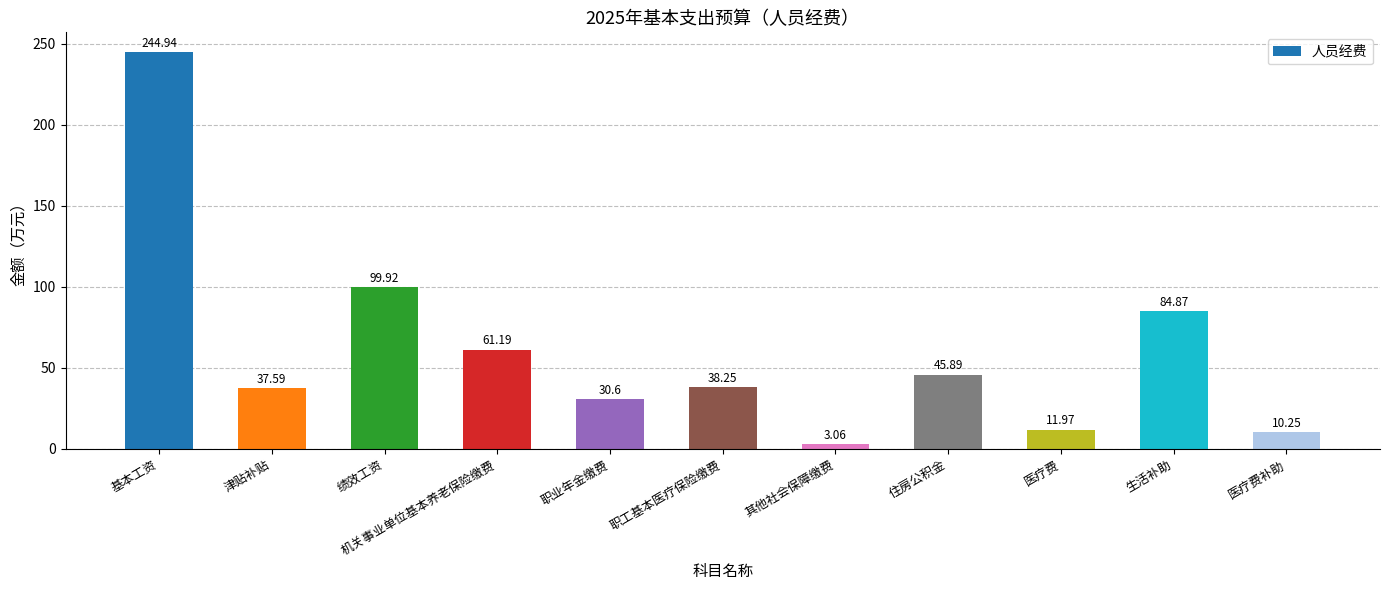

Where is the data nearest to the value 124?

绩效工资